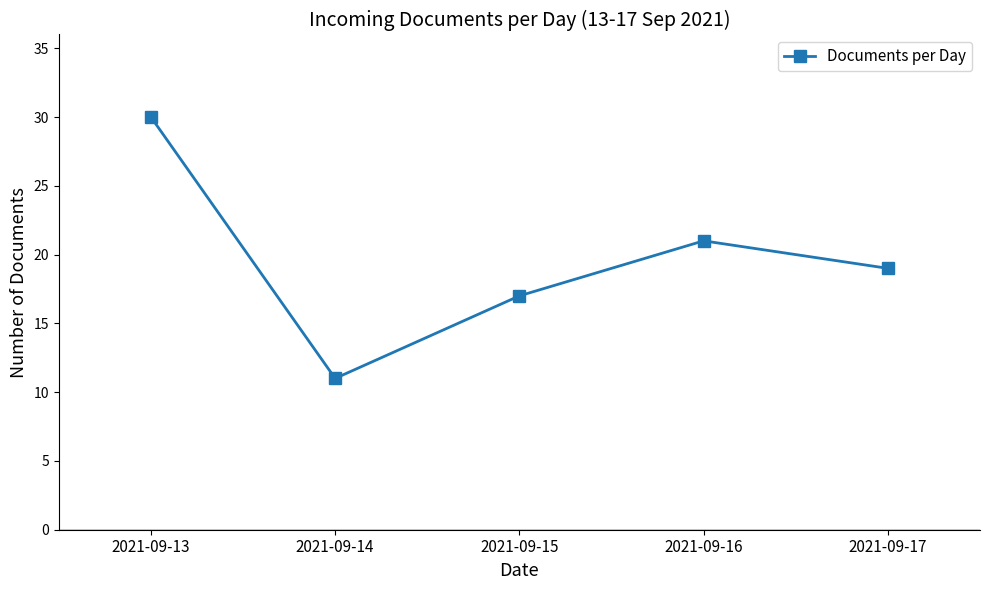

True or false: the data shows 6 at 2021-09-17.

False